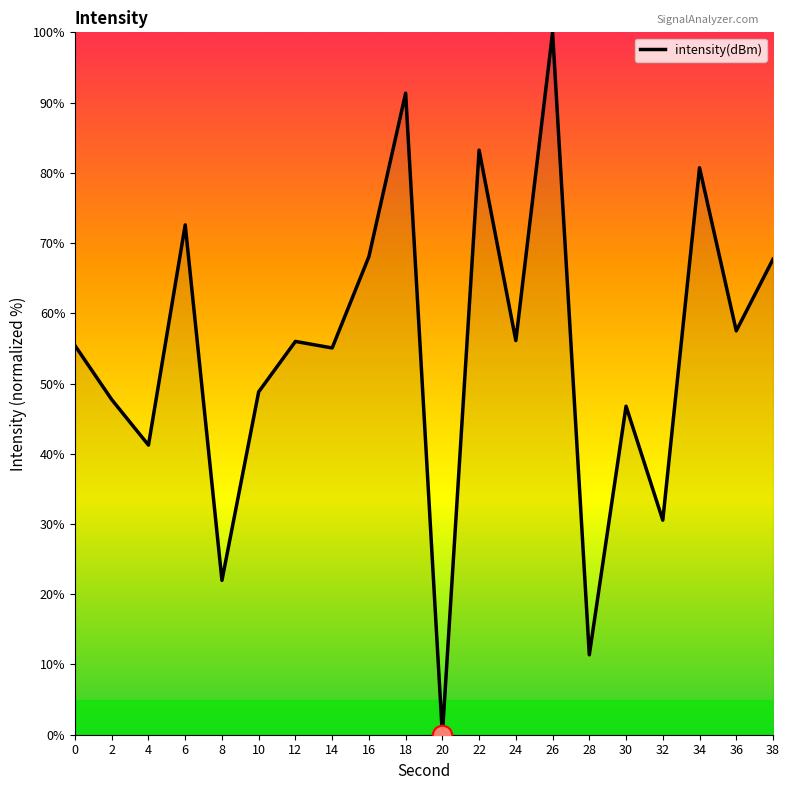

Does the chart have visible grid lines?

No